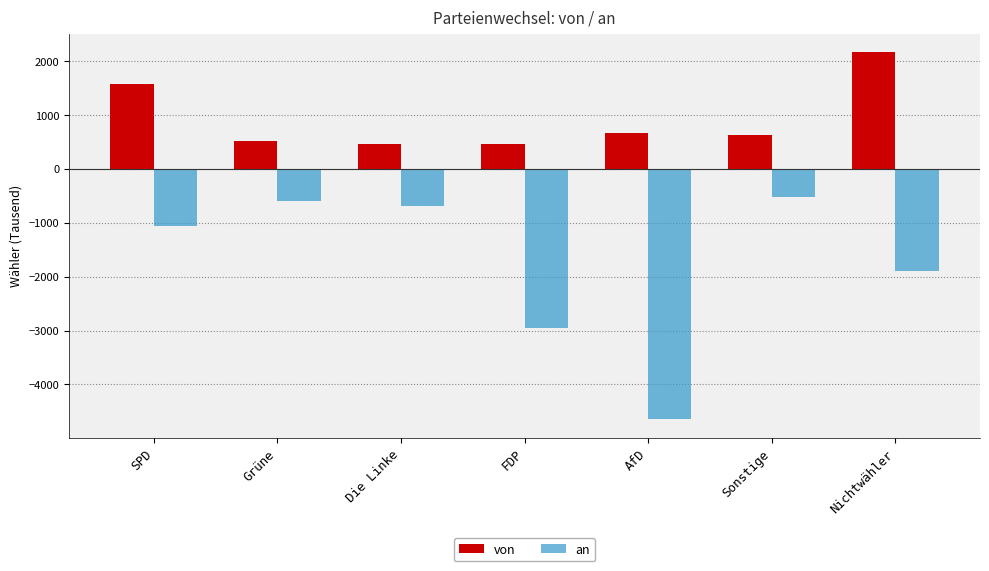

What is the difference between the maximum and minimum values in the an series?

4130